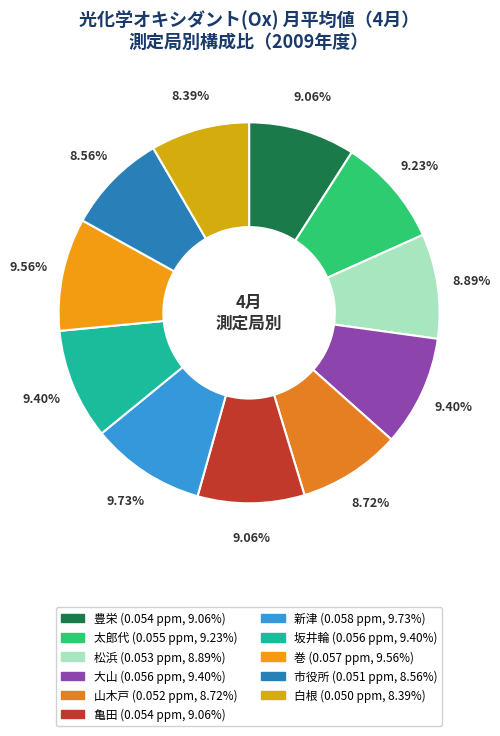

What percentage is the 坂井輪 slice, to the nearest percent?

9%